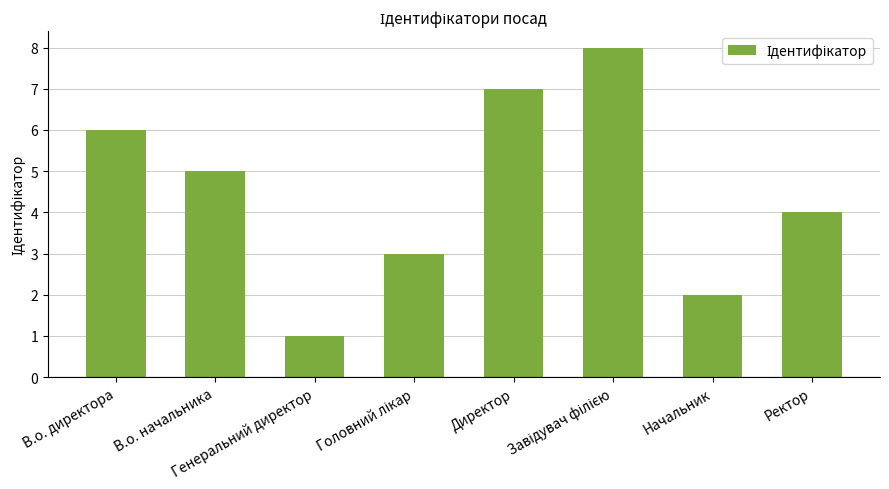

What is the label of the 3rd bar from the left?

Генеральний директор